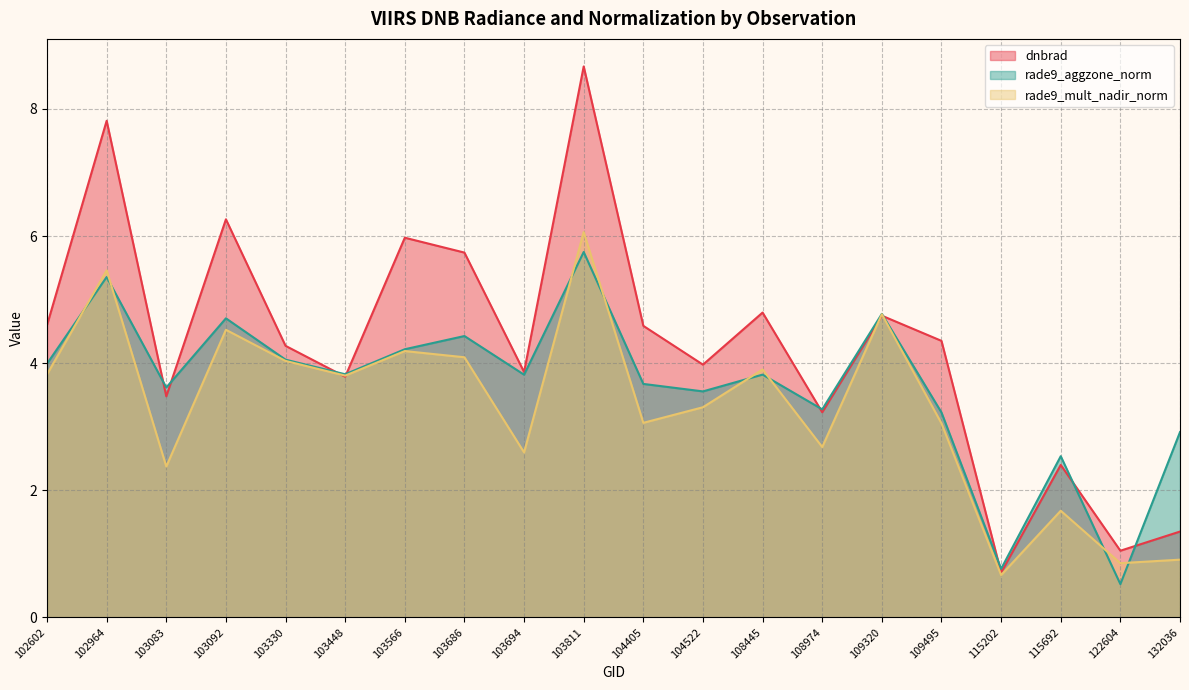

How many interior local peaks does the rade9_mult_nadir_norm series have?

7